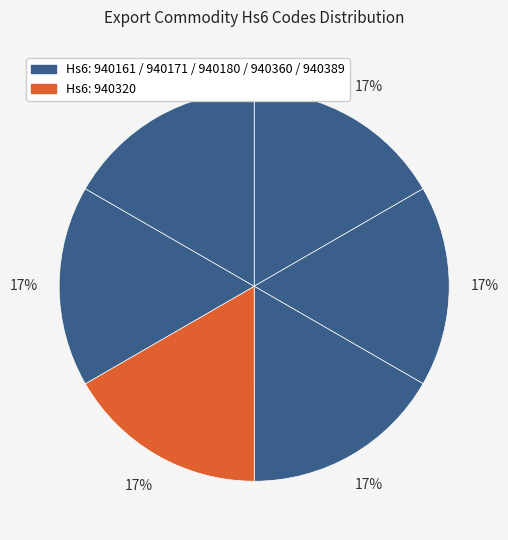

Count the number of slices in the pie.

6